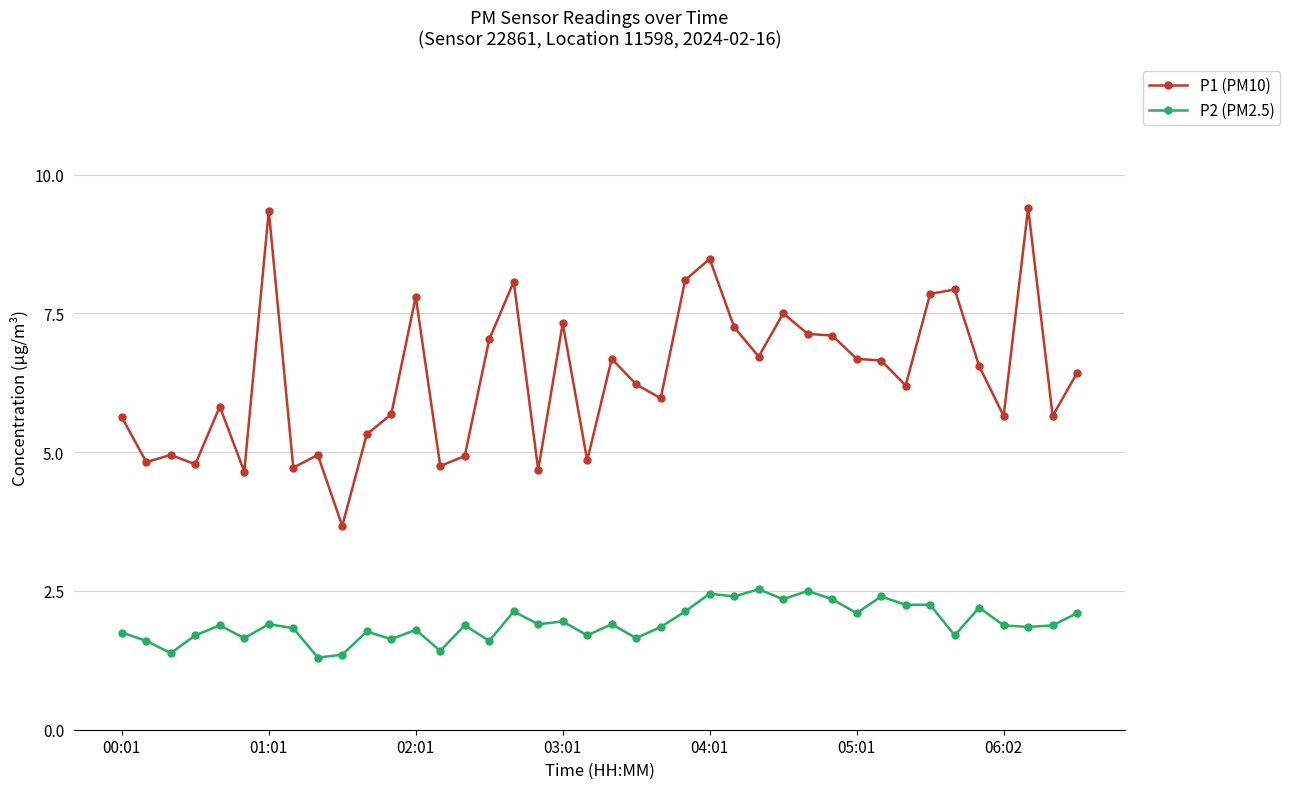

What is the value of the P1 (PM10) point at the 32nd from the left?

6.7